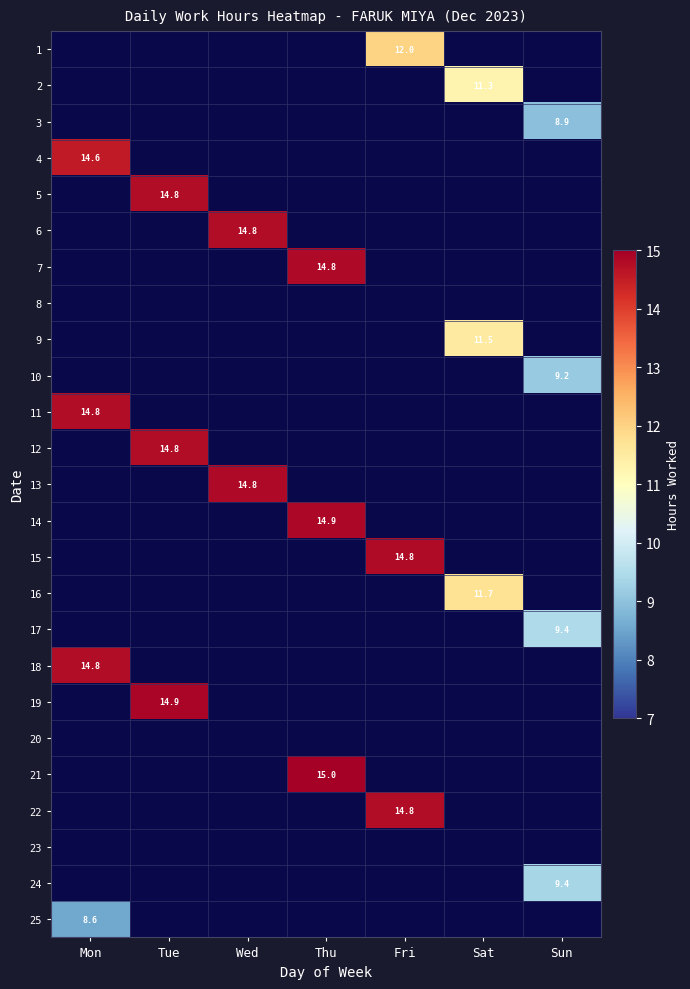

List the series in order of their peak value, highest first.

21, 19, 14, 13, 7, 15, 5, 22, 11, 12, 6, 18, 4, 1, 16, 9, 2, 17, 24, 10, 3, 25, 8, 20, 23